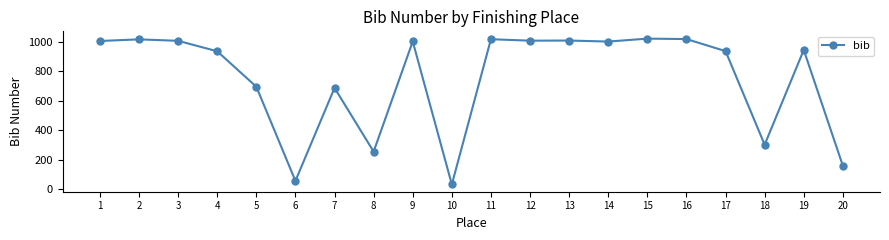

At which category does the data reach its first local peak?

2